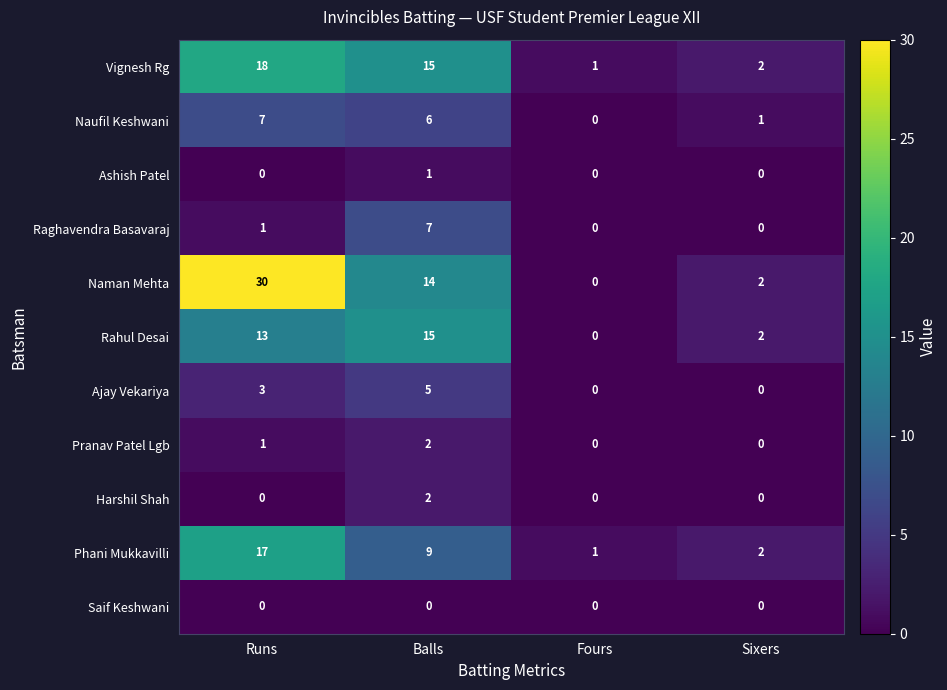

What is the total value across all series at Fours?

2